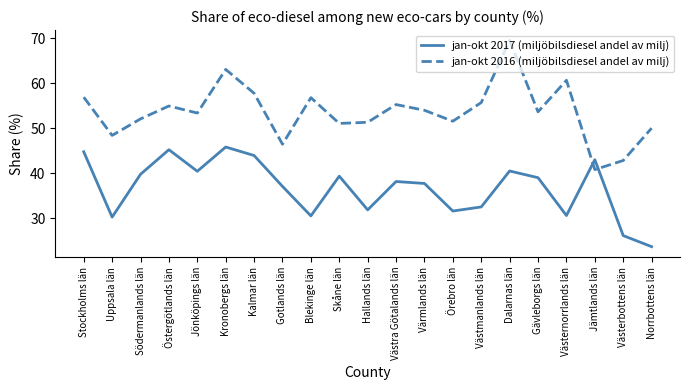

Which series has the largest total across all categories?

jan-okt 2016 (miljöbilsdiesel andel av milj)